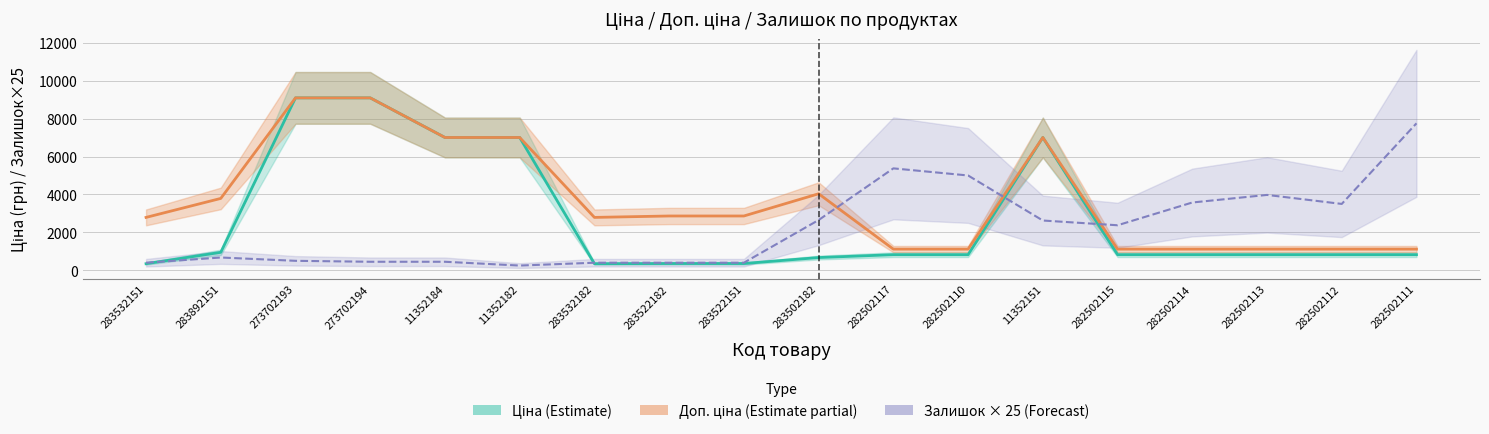

What is the spread (max minus min) of values at 283502182?

3363.3